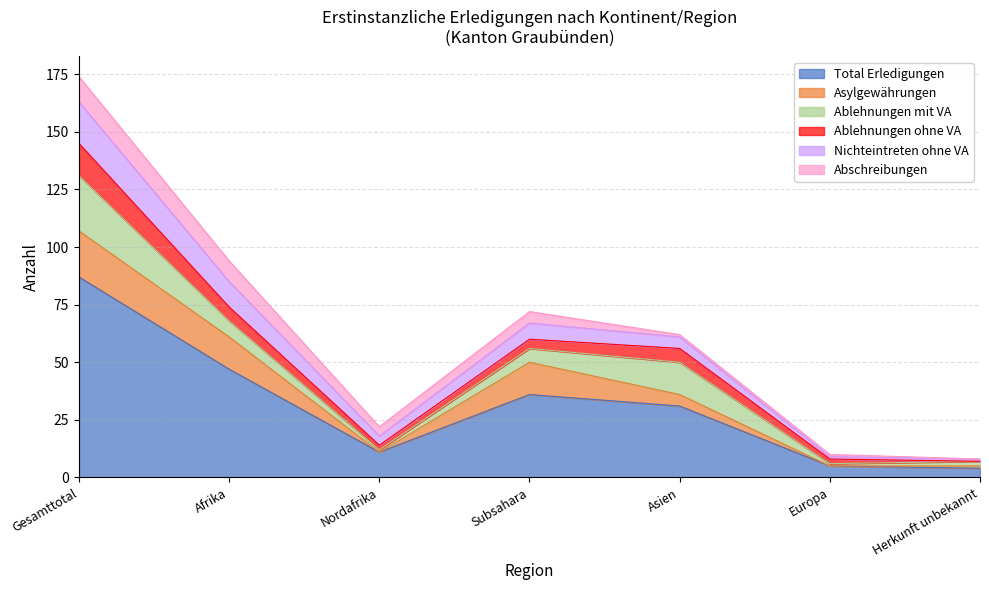

Which category has the highest value in the Total Erledigungen series?

Gesamttotal